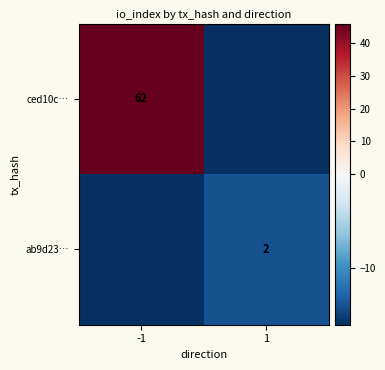

Between -1 and 1, which is larger?

-1